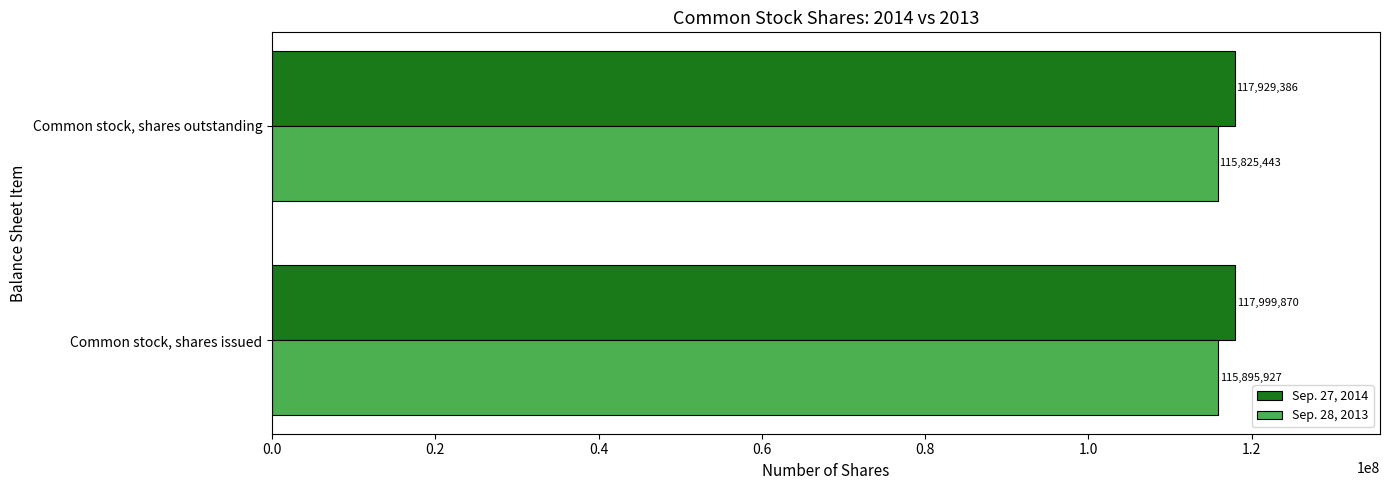

What is the average value of the Sep. 28, 2013 series?

115860685